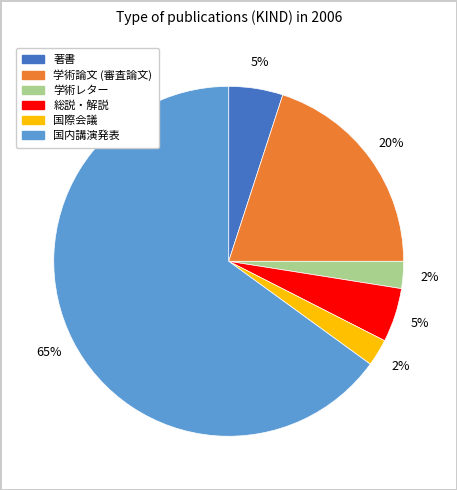

How many segments does this pie chart have?

6